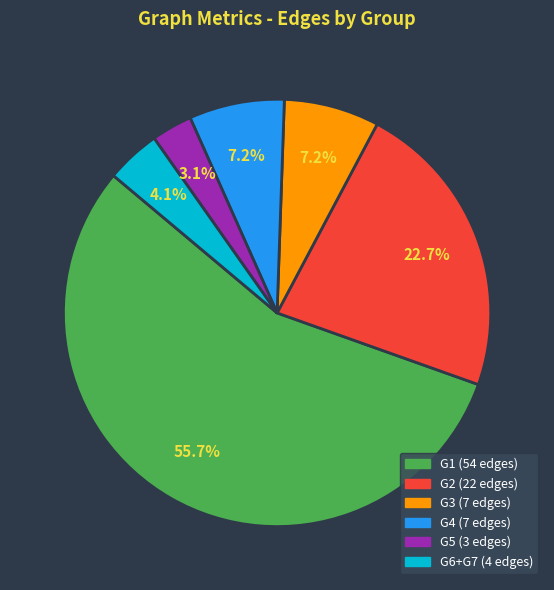

Is there any slice that represents more than half of the pie?

Yes